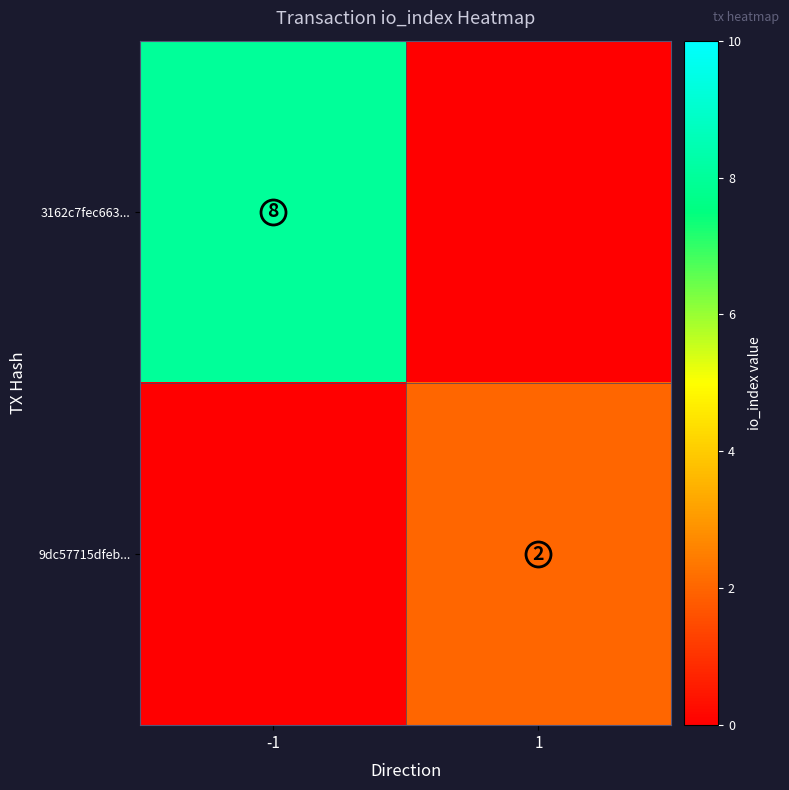

True or false: 9dc57715dfeb... has a value of 3 at 1.

False